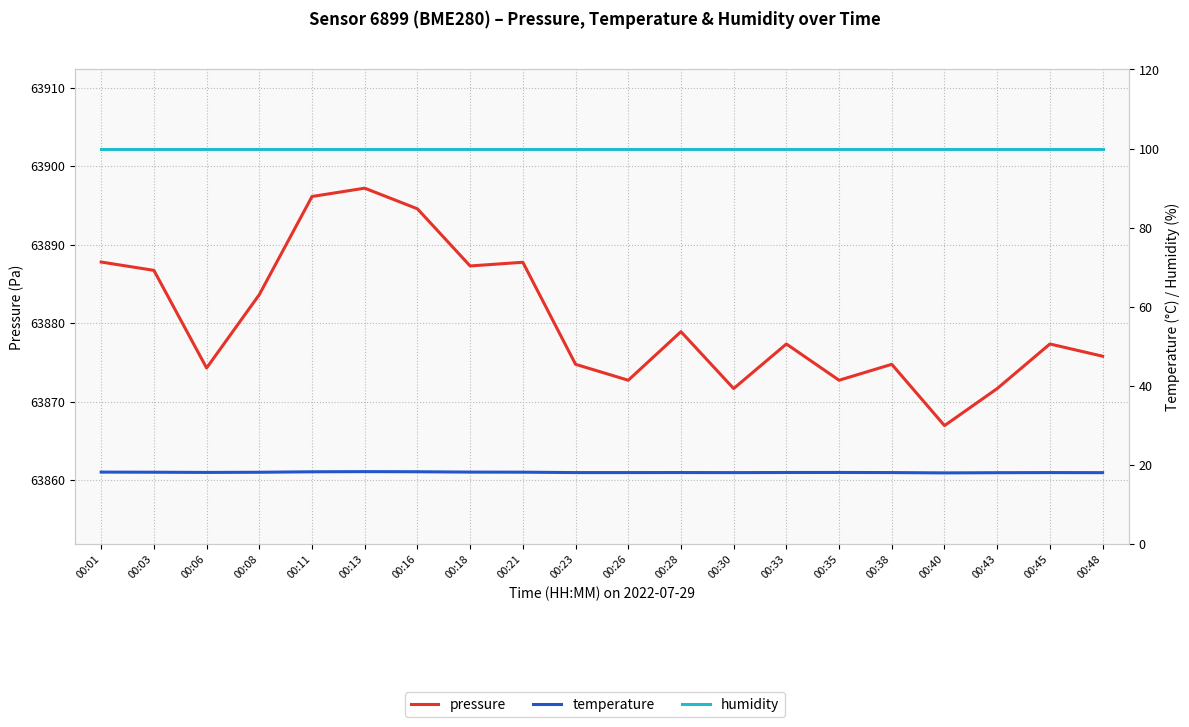

What is the difference between the pressure values at 00:23 and 00:45?

2.6